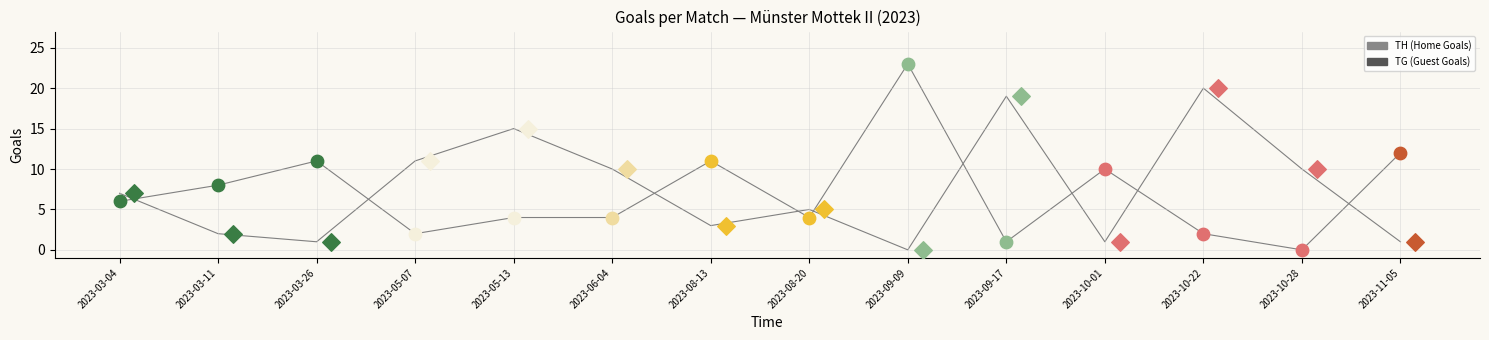

At which category is the sum across all series the highest?

2023-09-09